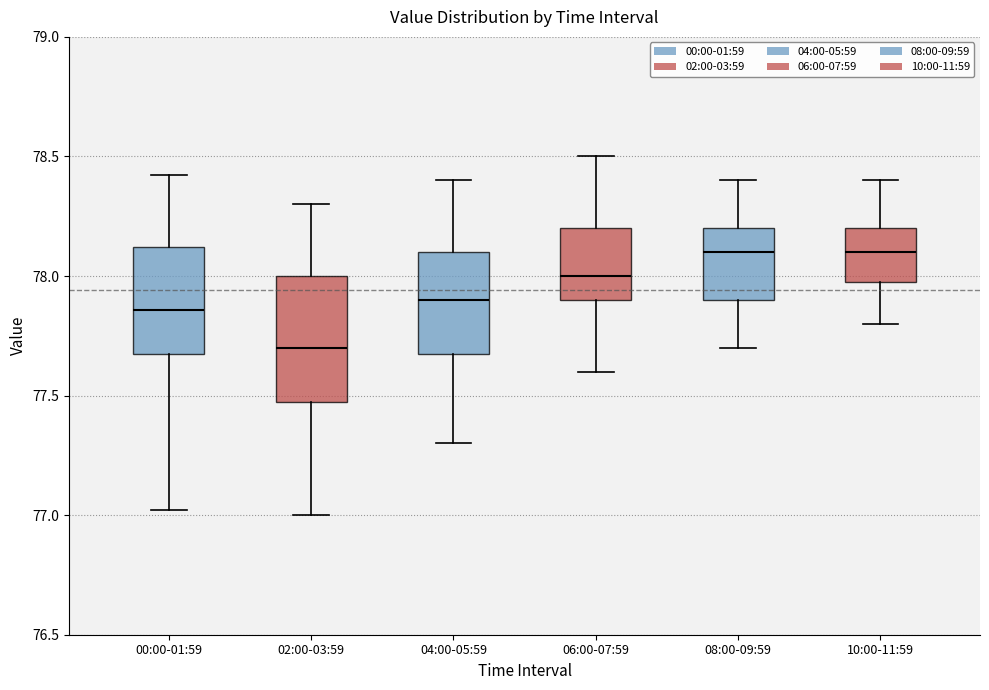

Reading left to right, read every box against the y-axis: the position of its median line, the range the box covers, and the ends of its whiskers. The values are not printed on the chart, so give them approximately, as read against the axis.

00:00-01:59: median 77.85, box 77.65 to 78.10, whiskers 77.00 to 78.40
02:00-03:59: median 77.70, box 77.50 to 78.00, whiskers 77.00 to 78.30
04:00-05:59: median 77.90, box 77.70 to 78.10, whiskers 77.30 to 78.40
06:00-07:59: median 78.00, box 77.90 to 78.20, whiskers 77.60 to 78.50
08:00-09:59: median 78.10, box 77.90 to 78.20, whiskers 77.70 to 78.40
10:00-11:59: median 78.10, box 78.00 to 78.20, whiskers 77.80 to 78.40